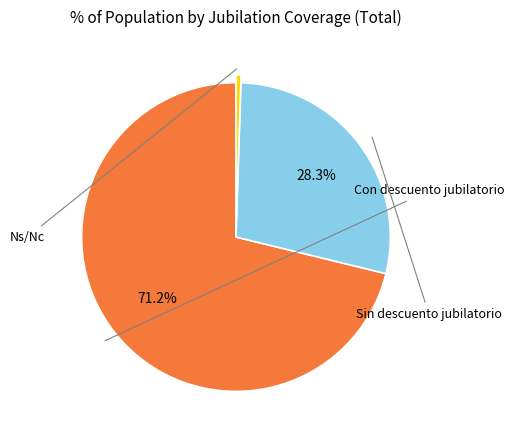

Between Ns/Nc and Sin descuento jubilatorio, which is larger?

Sin descuento jubilatorio